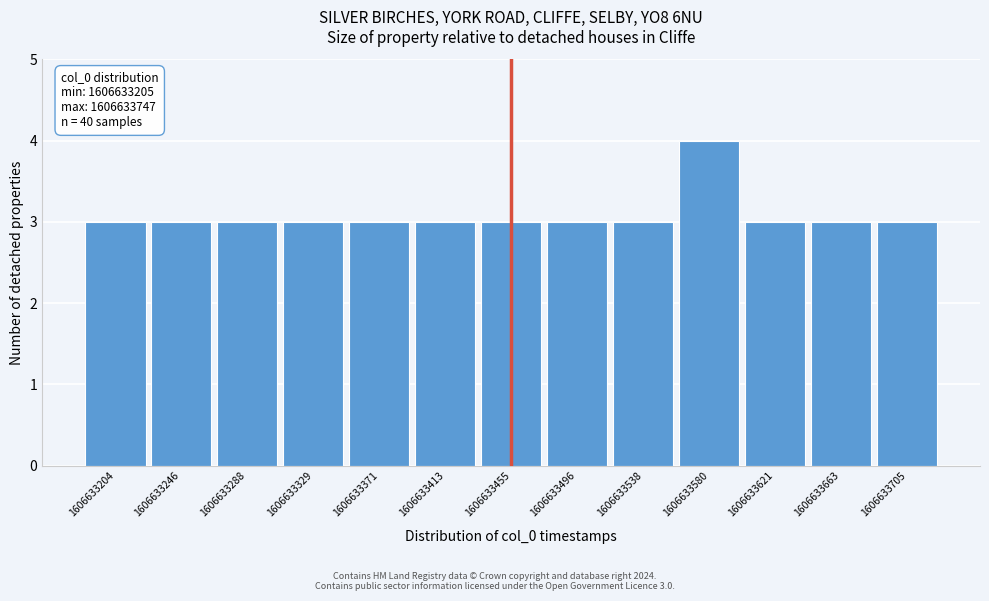

Reading left to right, transcribe all the data shown in this chart.

3	3	3	3	3	3	3	3	3	4	3	3	3